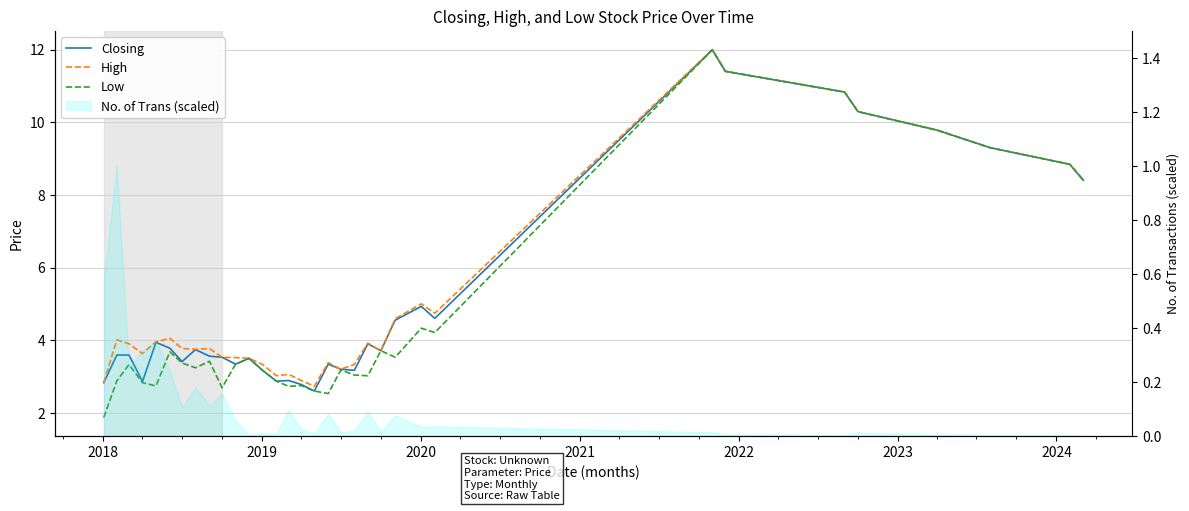

Rank the series by their maximum value, from highest to lowest.

High, Closing, Low